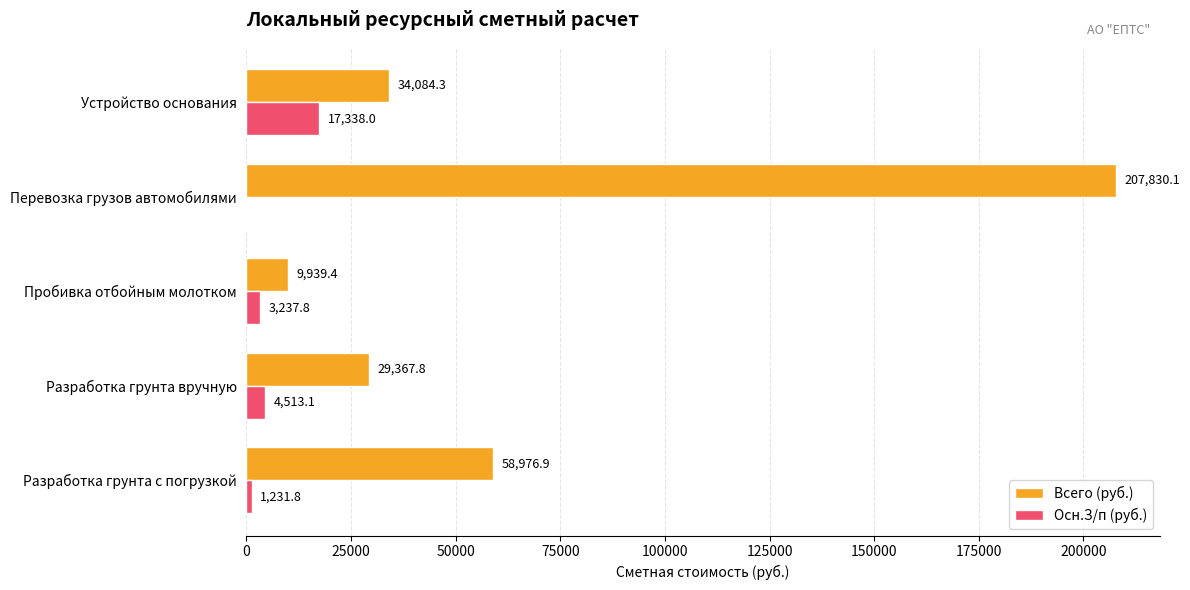

Which series changed the most between Разработка грунта с погрузкой and Устройство основания?

Всего (руб.)